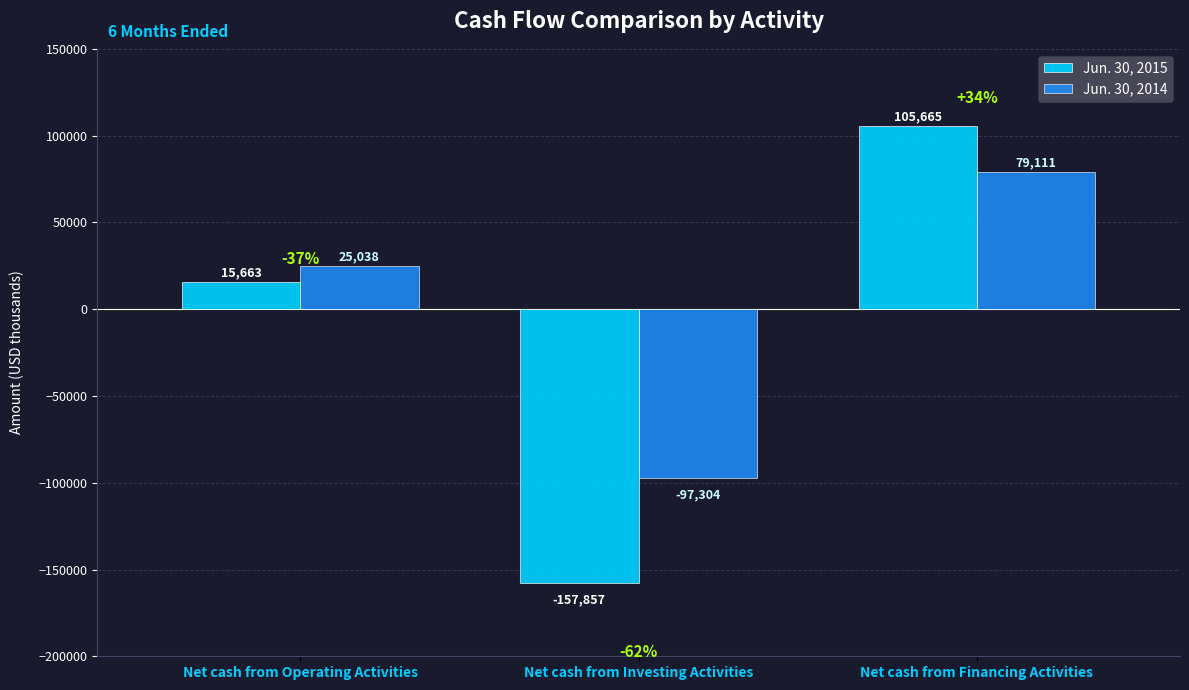

What position from the right is Net cash from Financing Activities?

1